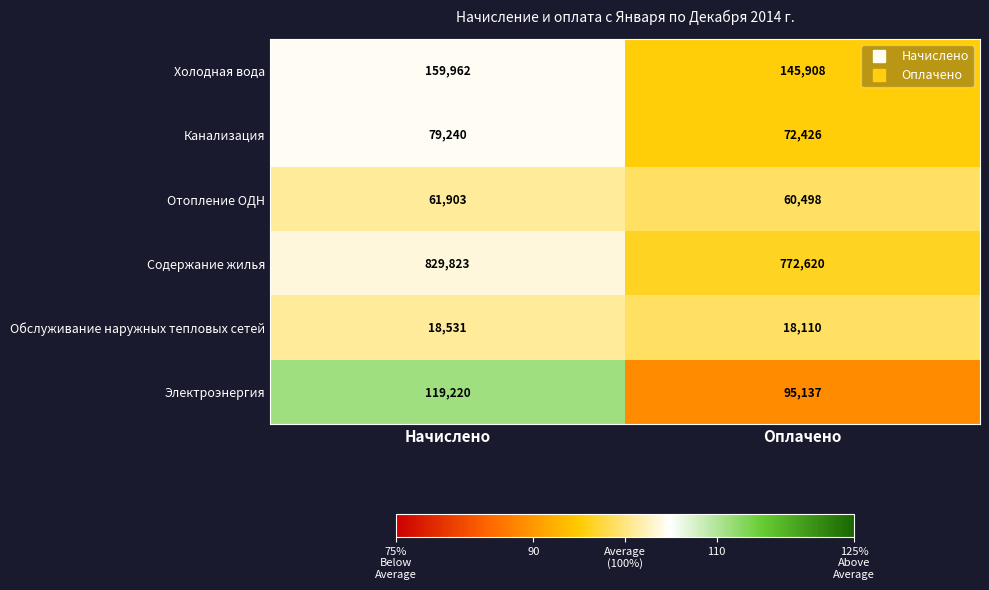

What is the difference between the highest and lowest values at Оплачено?

754510